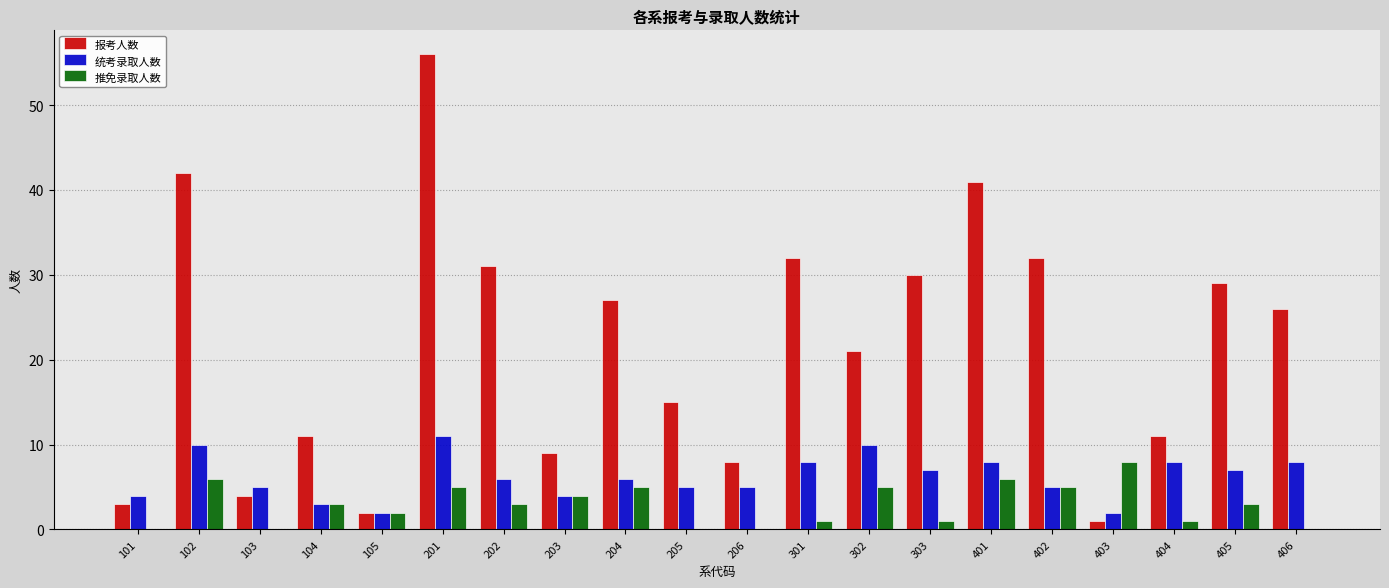

Where does the 报考人数 series first go above 26?

102